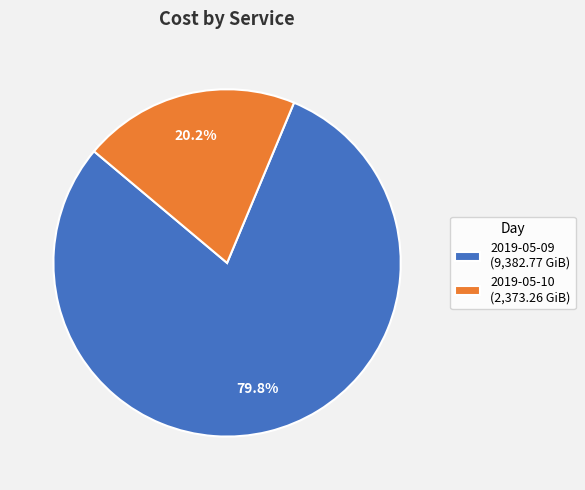

Rank the categories by value from highest to lowest.

2019-05-09, 2019-05-10